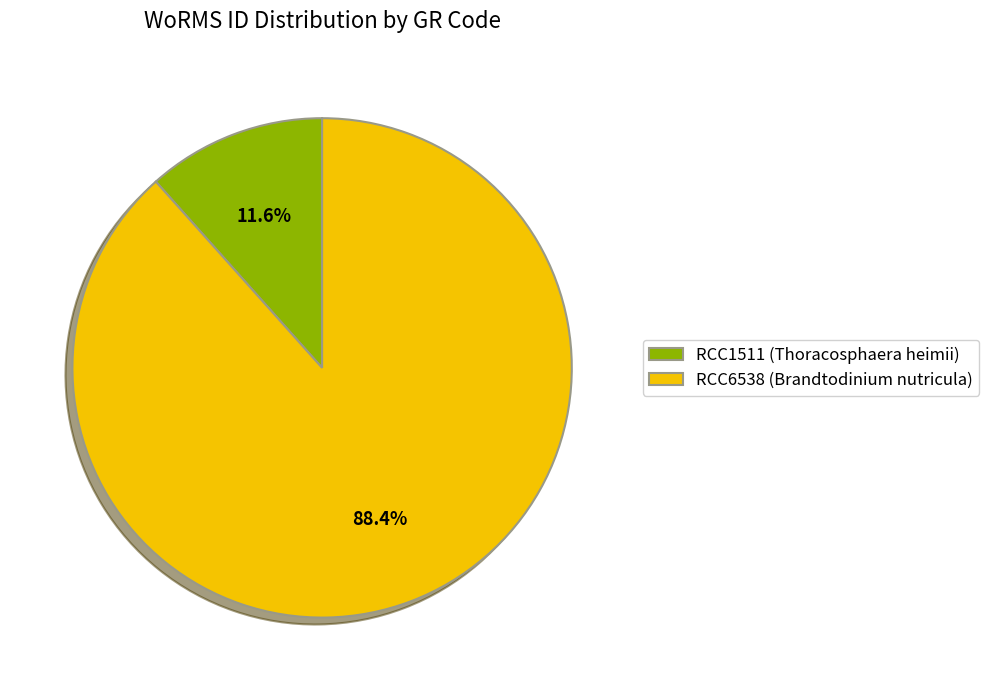

Which slice represents more than half of the pie?

RCC6538 (Brandtodinium nutricula)